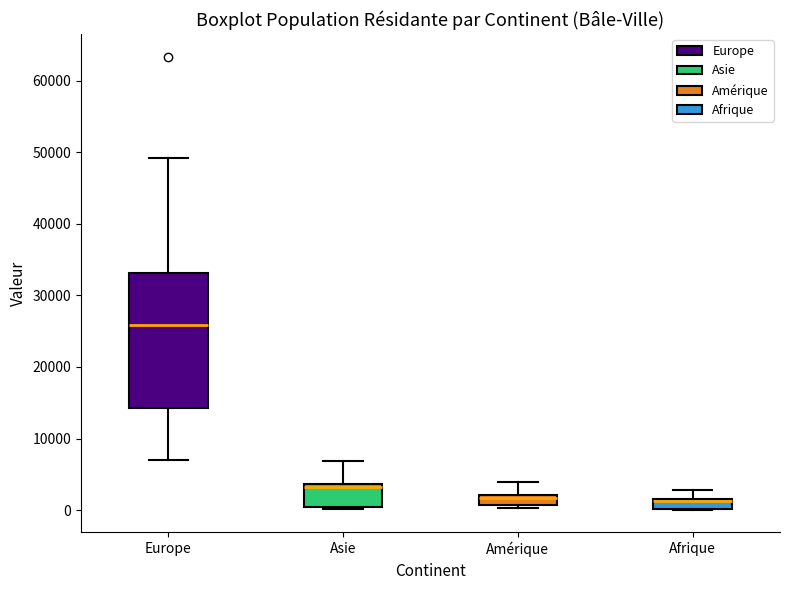

Comparing the boxes themselves (not the whiskers), which one is the tallest?

Europe